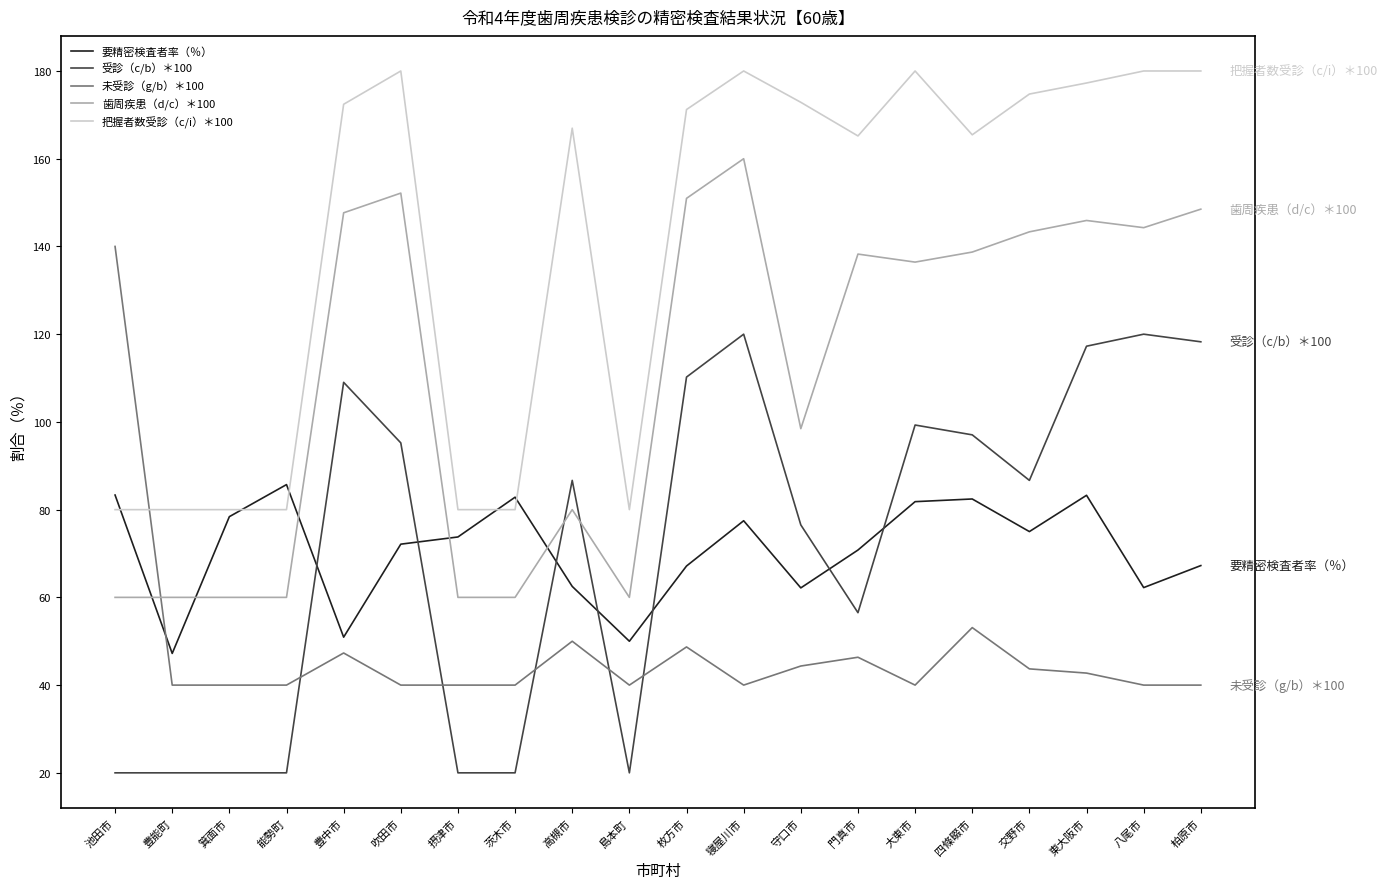

What position from the left is 守口市?

13